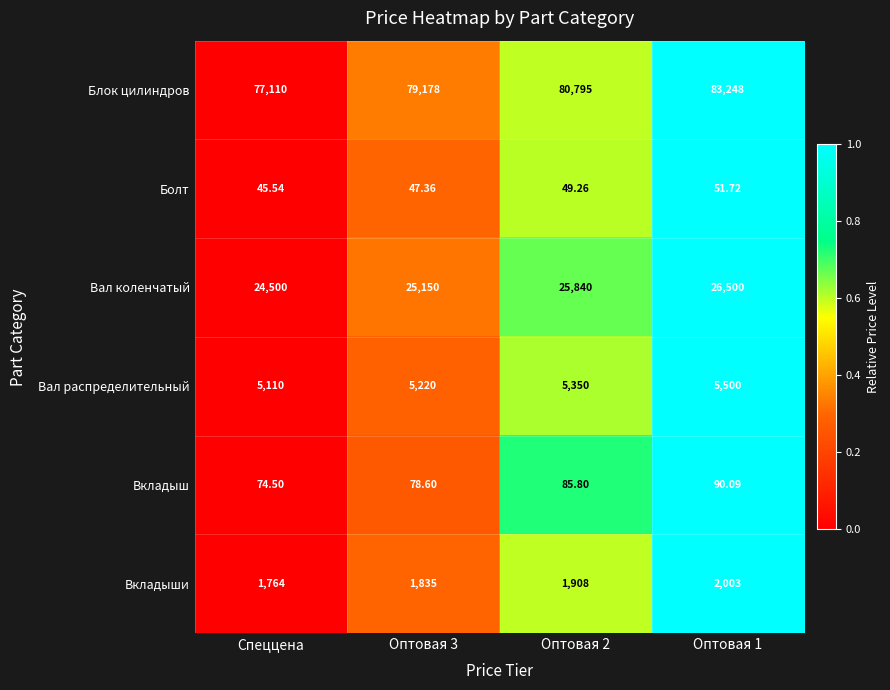

Is the value of Блок цилиндров at Спеццена greater than the value of Вал коленчатый at Оптовая 2?

Yes